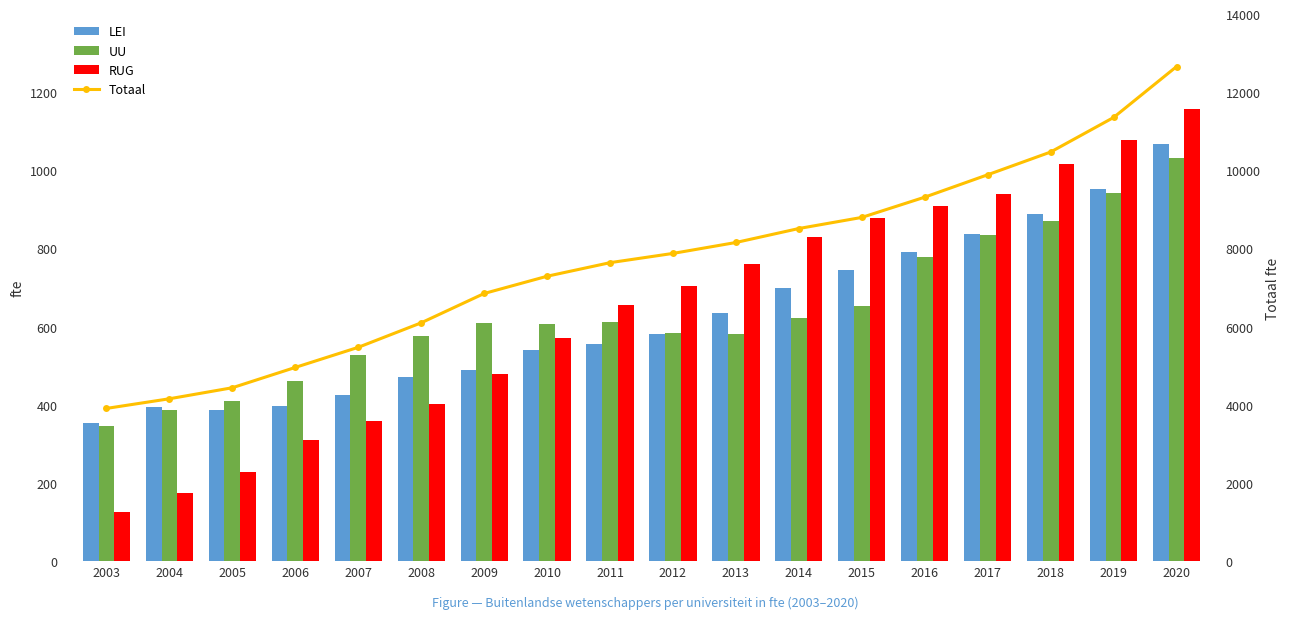

What is the minimum value shown in the chart?

124.7